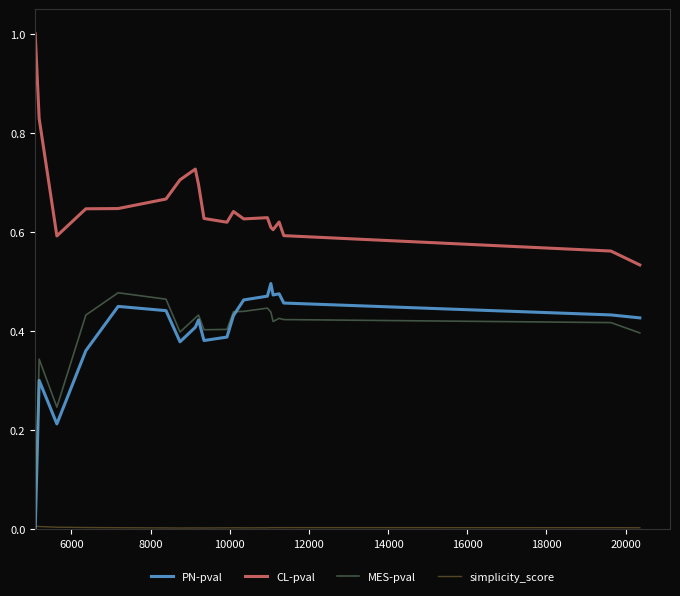

How many series are shown in this chart?

4